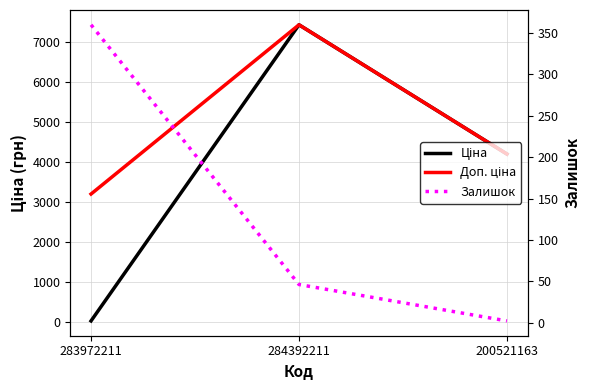

Between 283972211 and 200521163, which is larger?

200521163